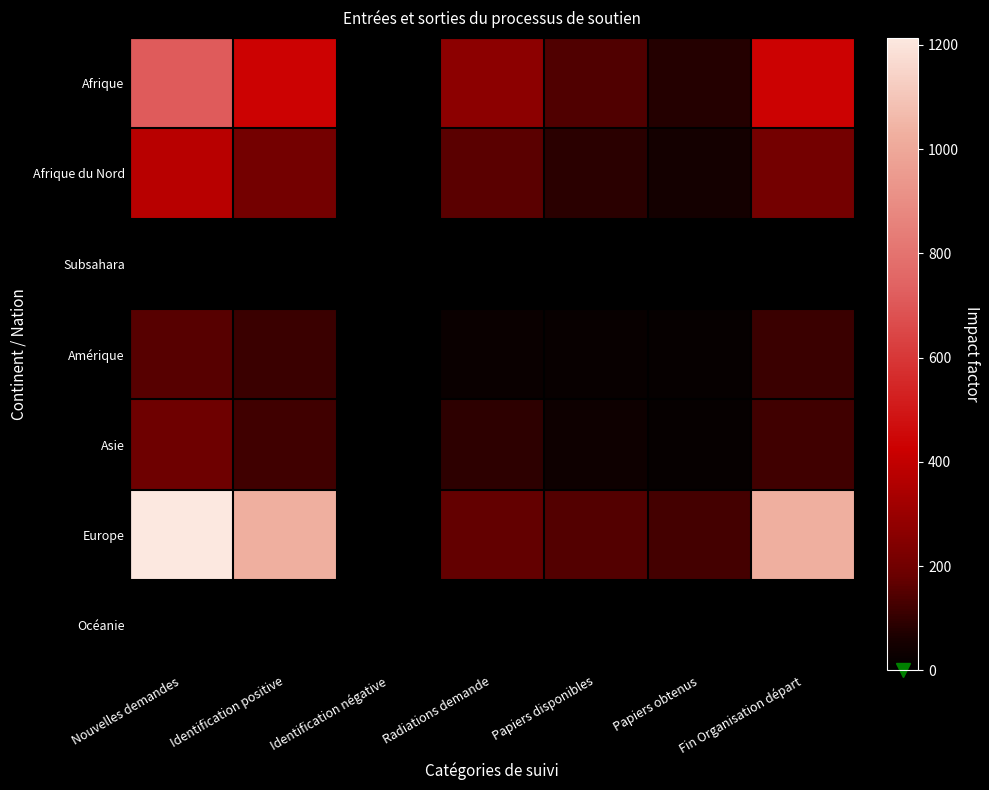

The Afrique du Nord series shows 348 at Fin Organisation départ. True or false?

False